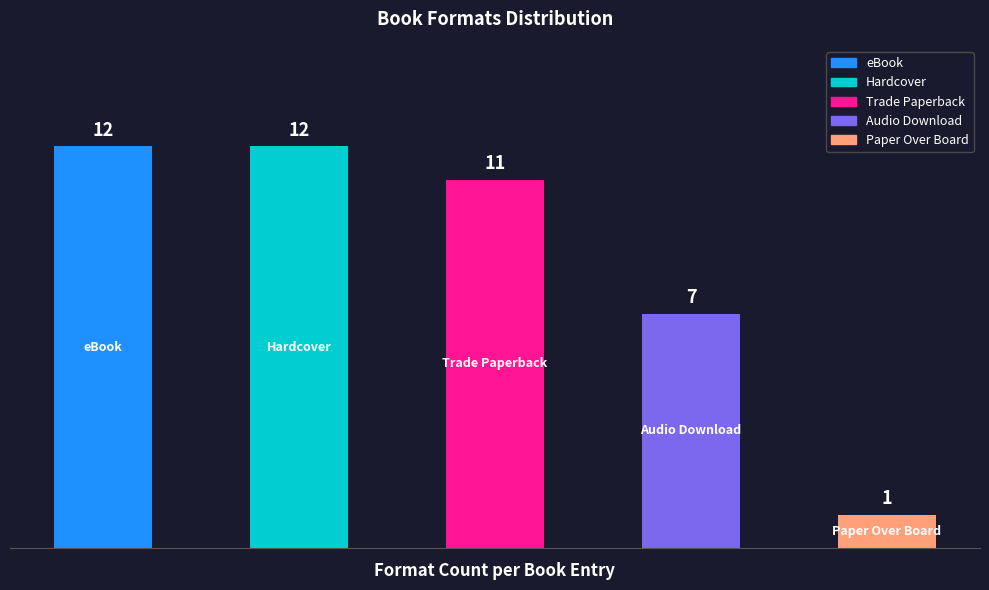

How many bars are there in total?

5